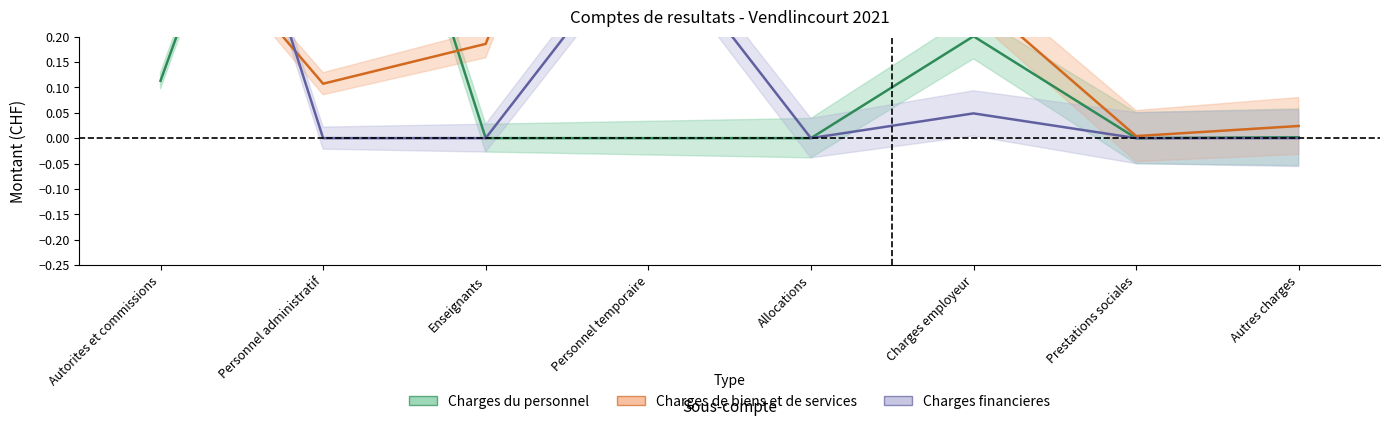

How many interior local valleys does the Charges de biens et de services series have?

2